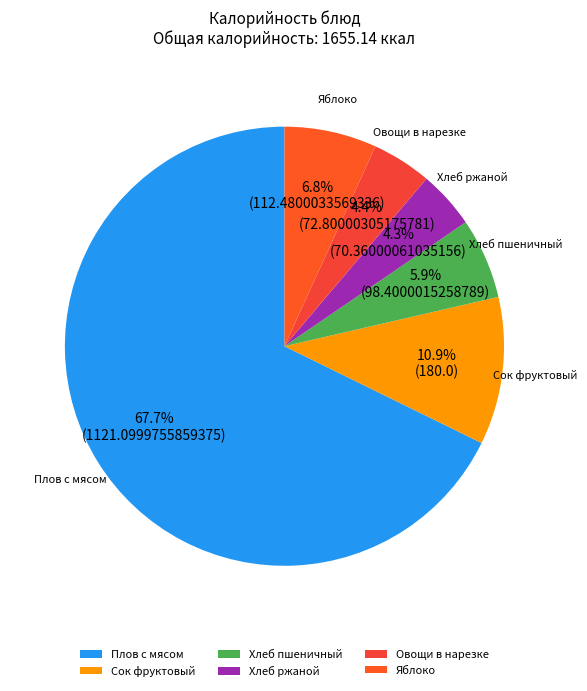

Which slice is the largest?

Плов с мясом